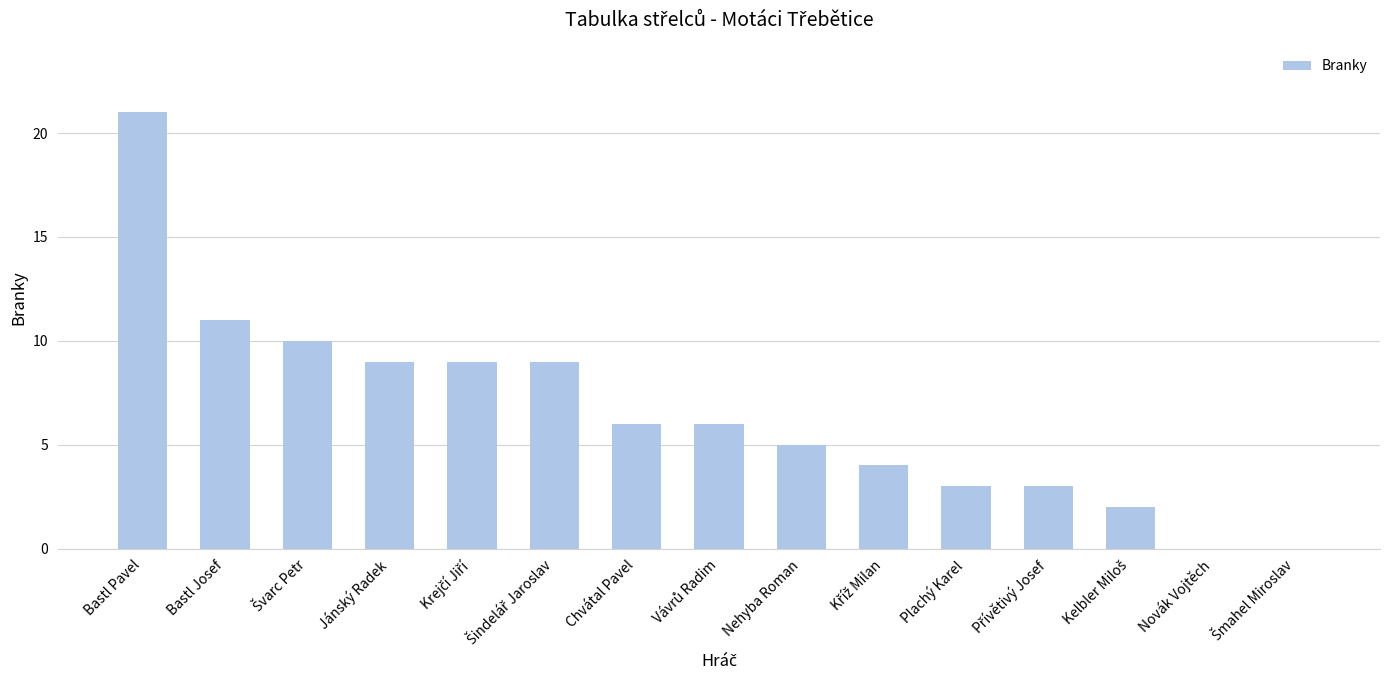

What is the sum of all values?

98